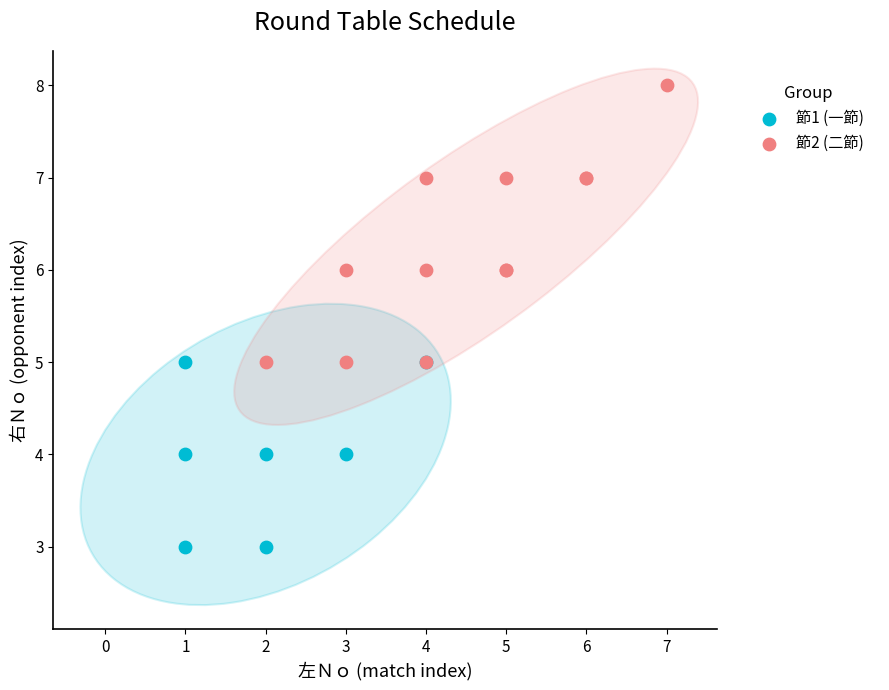

Which series reaches the minimum Y coordinate?

節1 (一節)